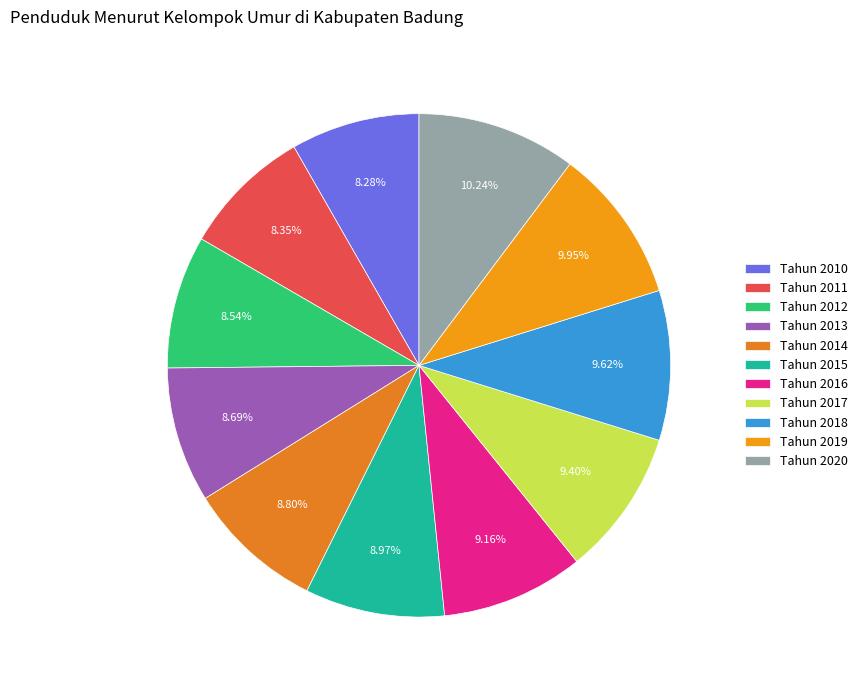

What percentage is NOT represented by Tahun 2018?

90.4%